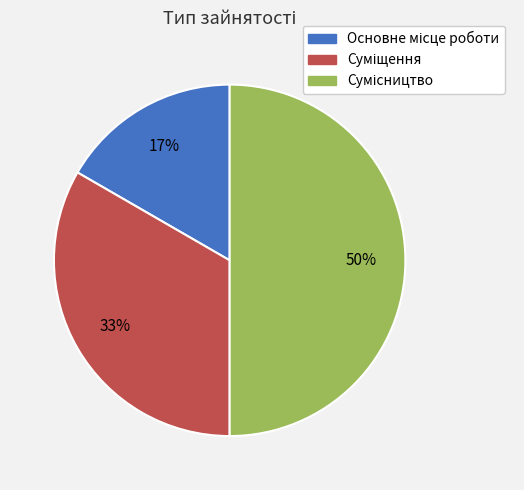

To the nearest percent, what is the difference between the largest and smallest slice percentages?

33%